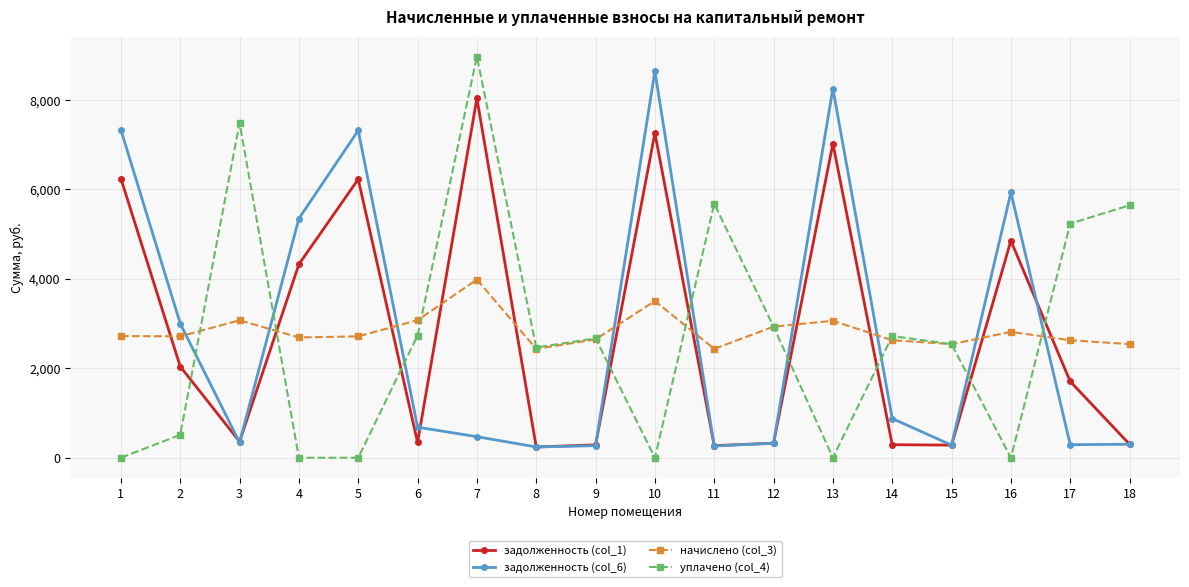

What is the sum of all задолженность (col_1) values?

50408.6